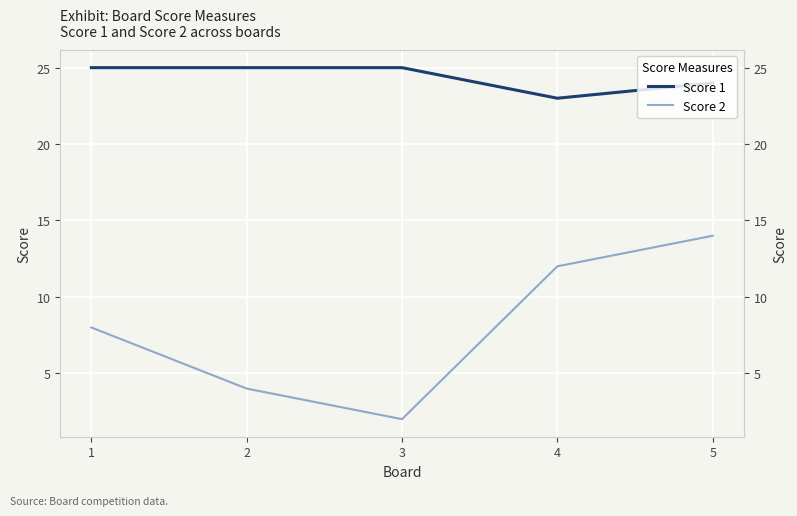

True or false: Score 1 and Score 2 intersect in this chart.

False